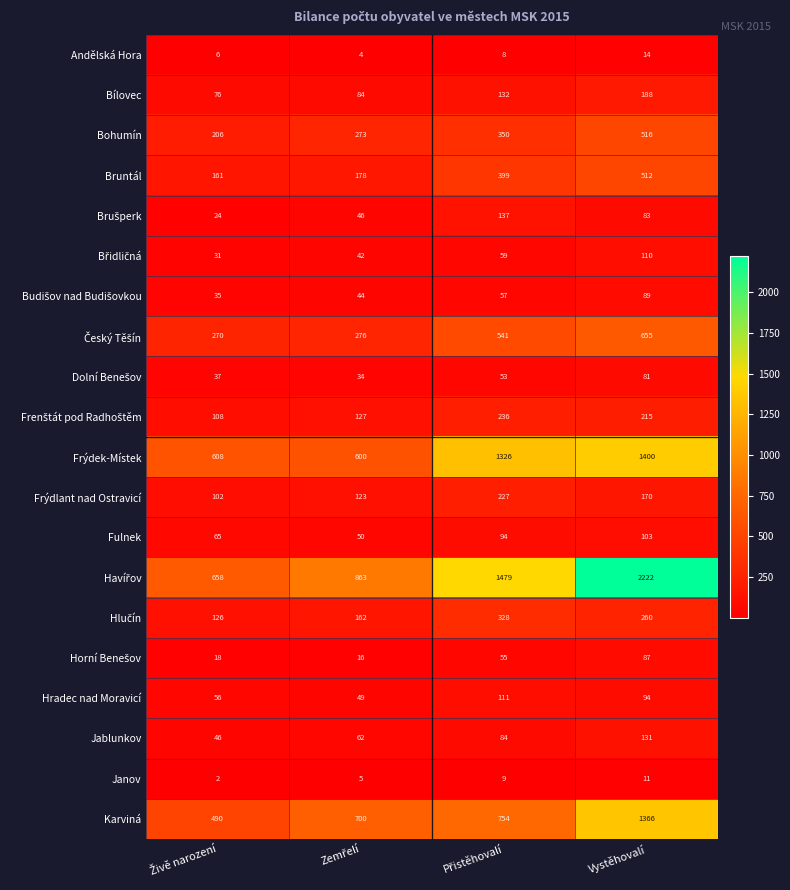

At how many categories does at least one series exceed 659?

3